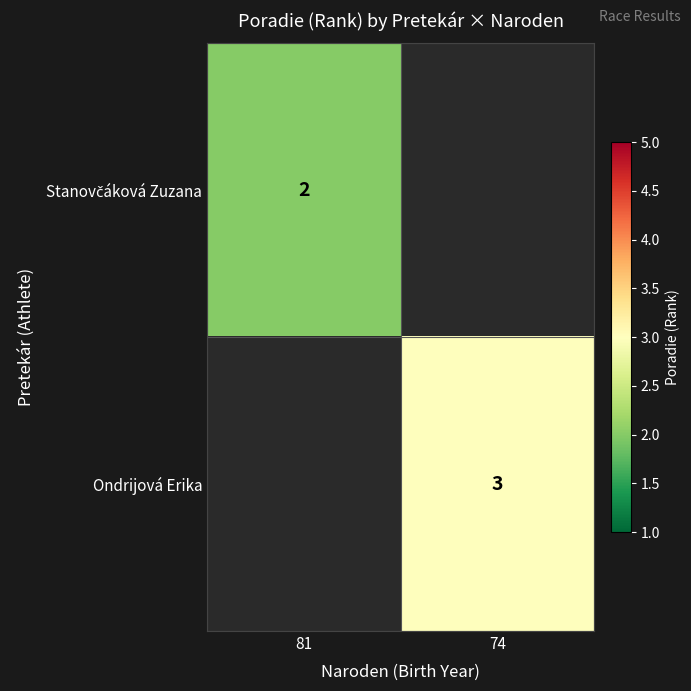

Which label corresponds to the largest value in the chart?

74